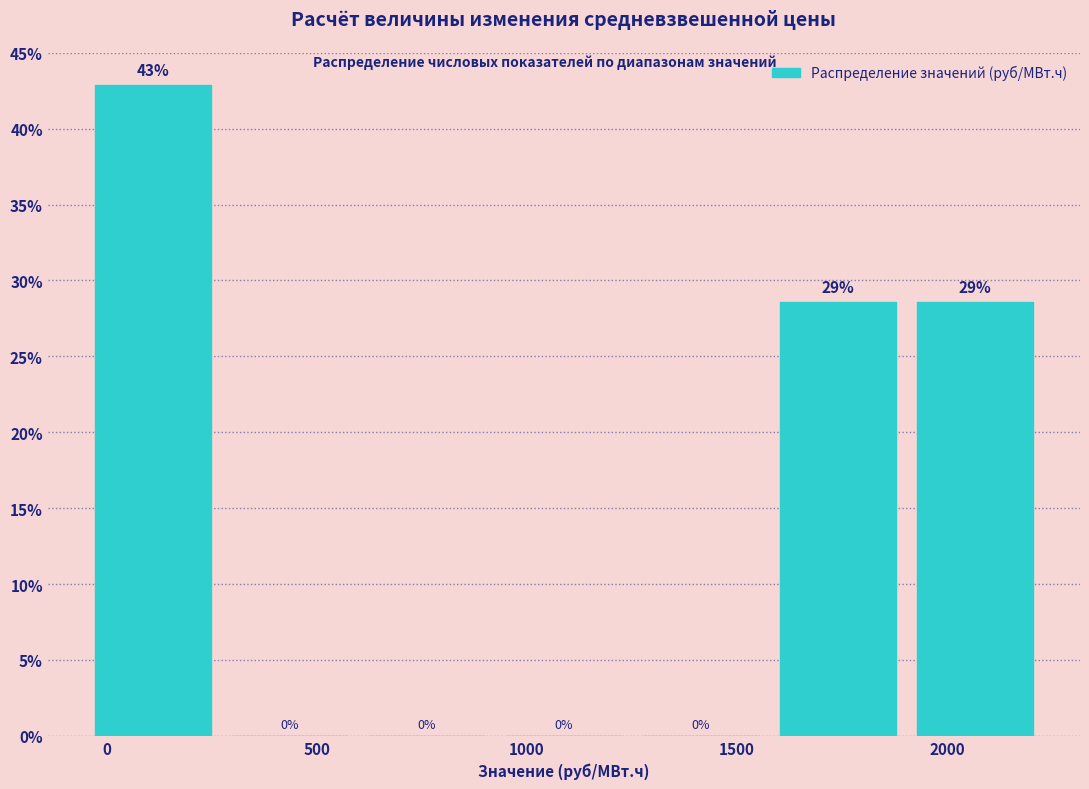

Over which range of the x-axis is the bar tallest?

-50 to 250